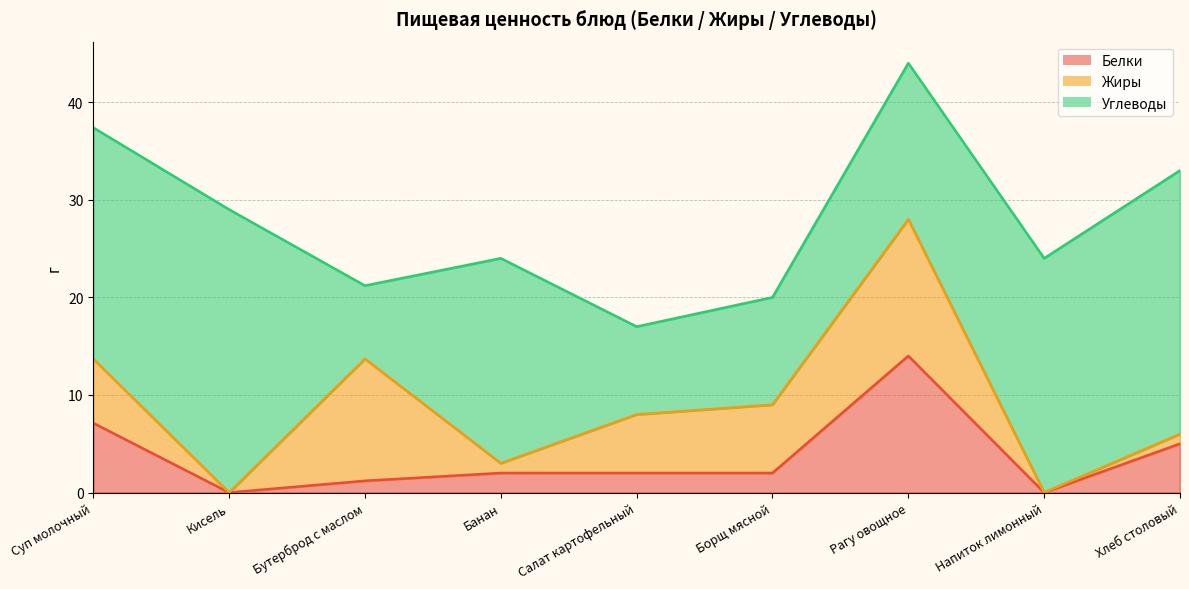

Where is Углеводы nearest to the value 18?

Рагу овощное